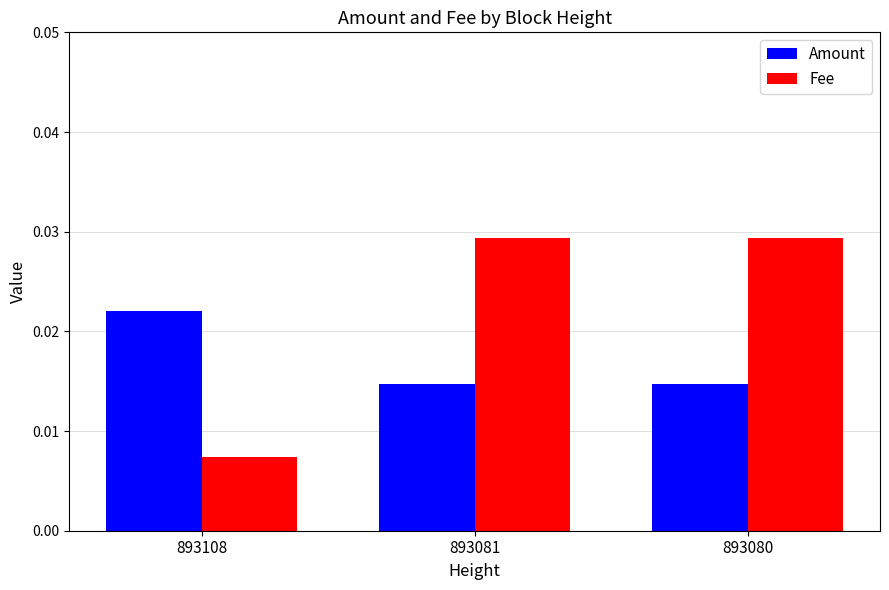

List the series in order of their peak value, highest first.

Fee, Amount